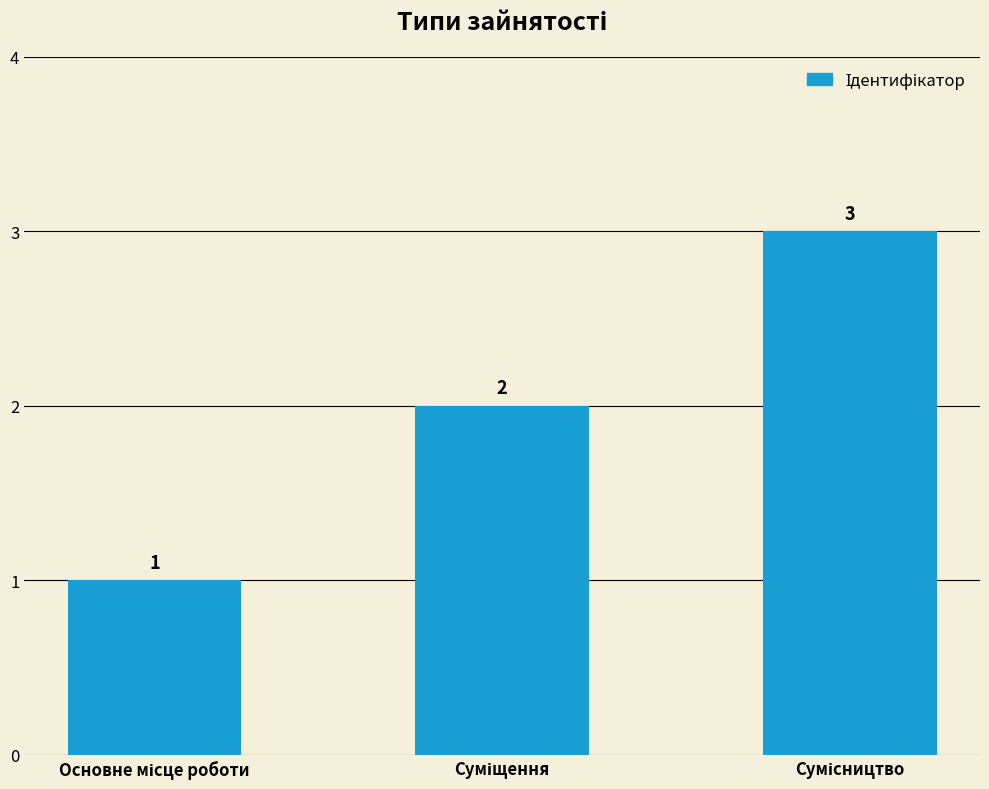

What is the average value?

2